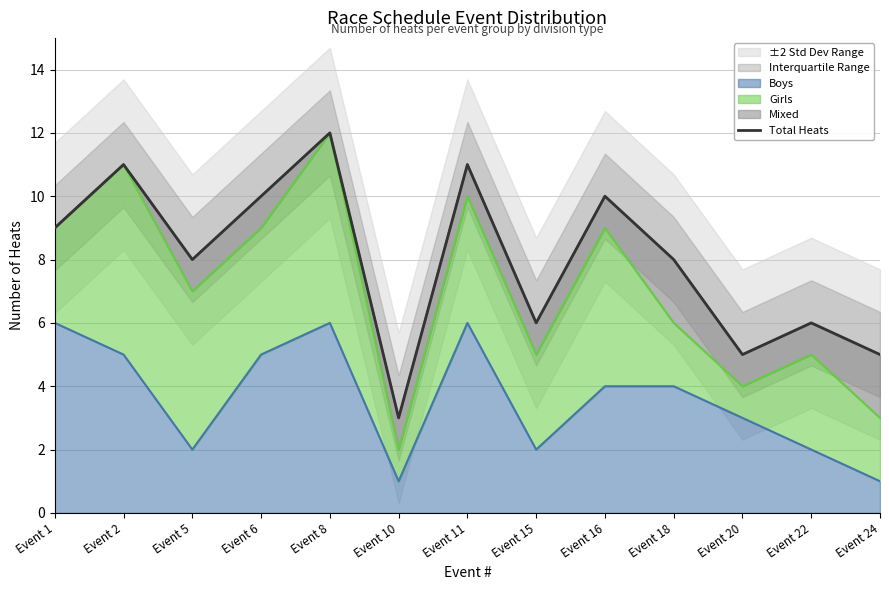

Where does the data first go above 8?

Event 1